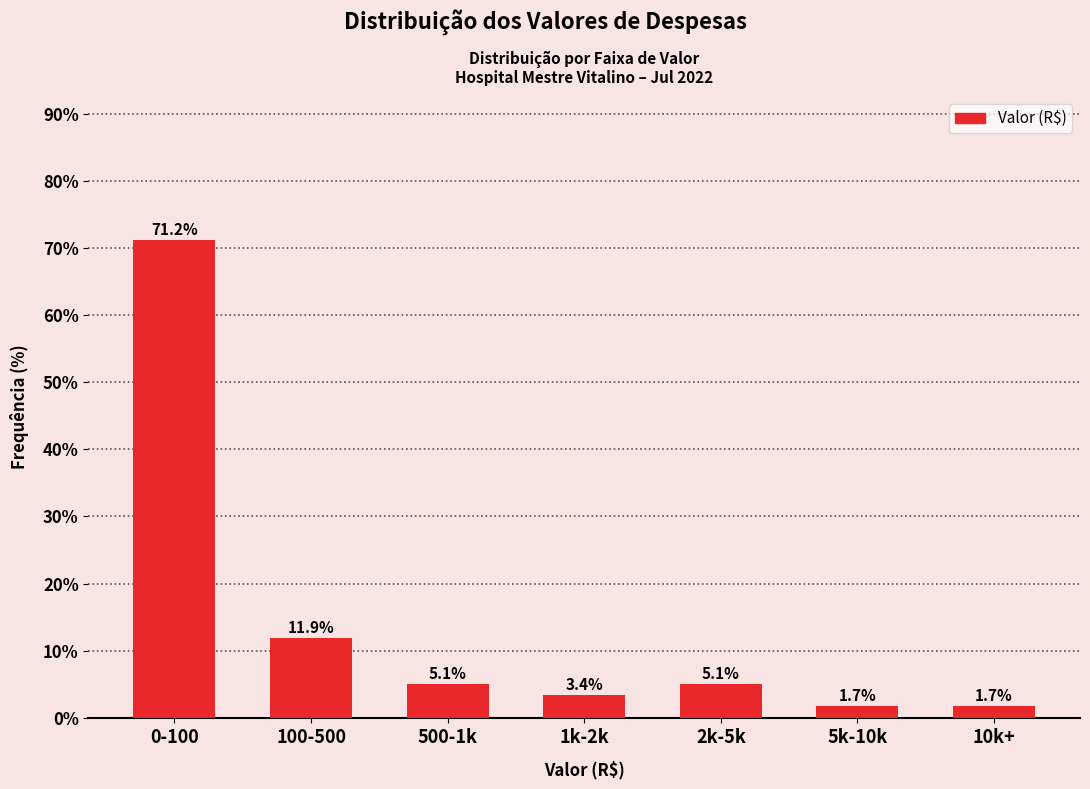

Reading left to right, what are all the values shown in this chart?

0-100=71.2	100-500=11.9	500-1k=5.1	1k-2k=3.4	2k-5k=5.1	5k-10k=1.7	10k+=1.7